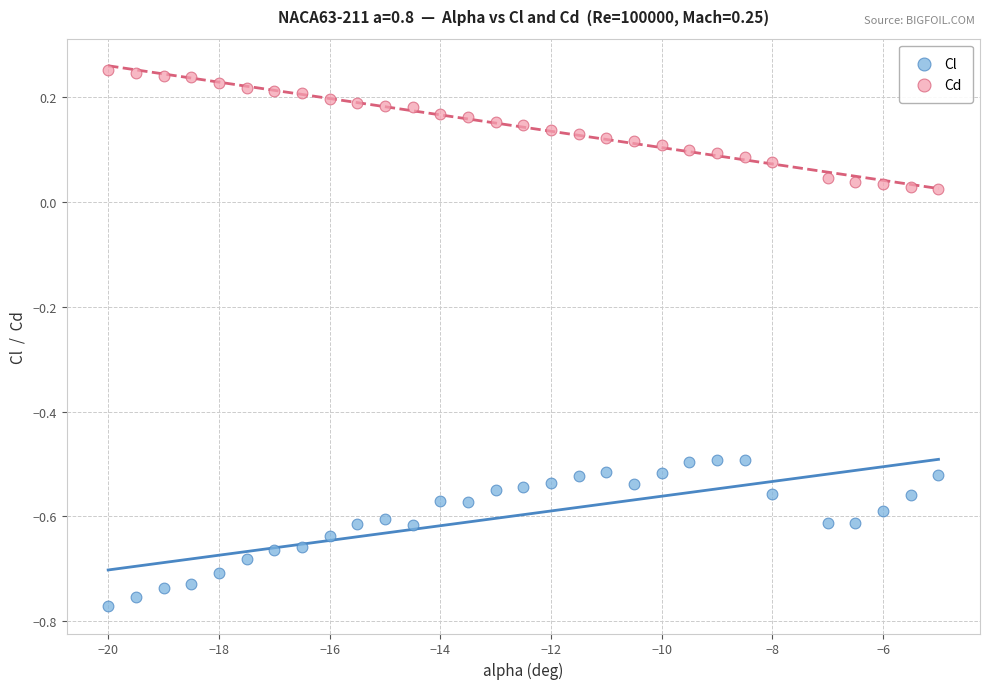

Which series reaches the minimum Y coordinate?

Cl